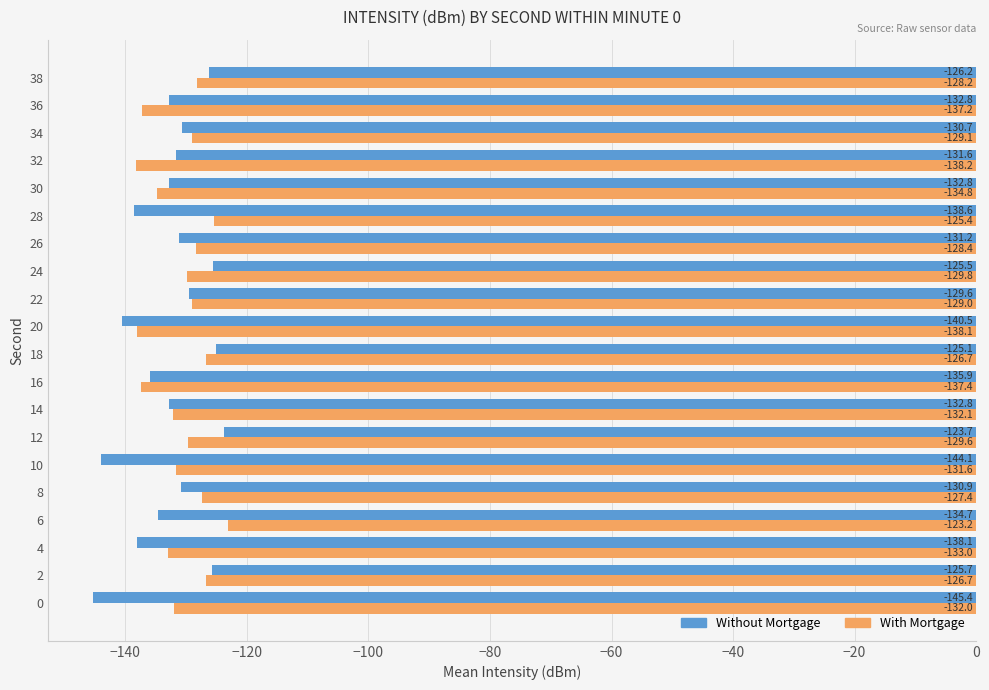

At which category is the sum across all series the highest?

18